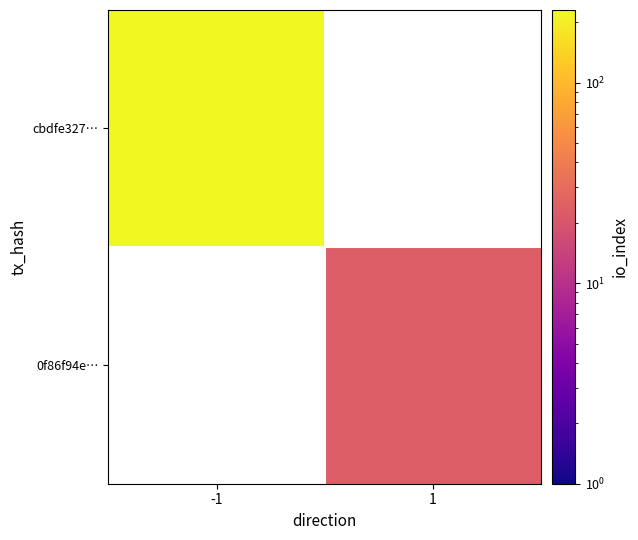

At which label is cbdfe327… closest to 230?

-1